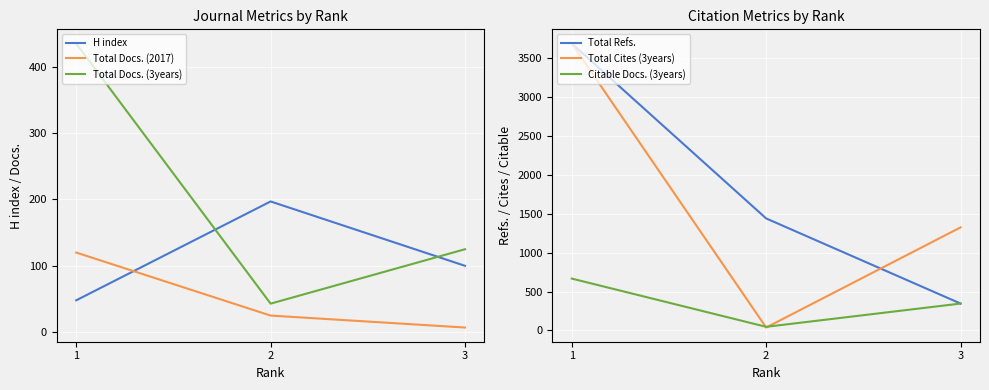

List the labels in order of Citable Docs. (3years) value, smallest first.

2, 3, 1